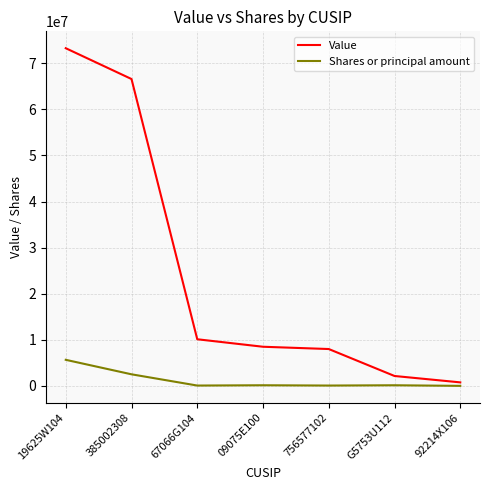

True or false: Value and Shares or principal amount intersect in this chart.

False